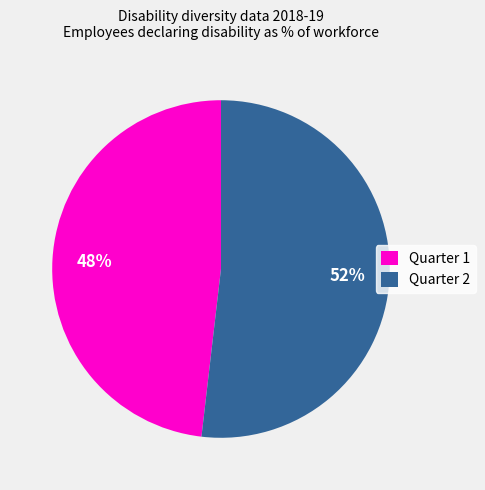

What is the smallest slice in the pie chart?

Quarter 1